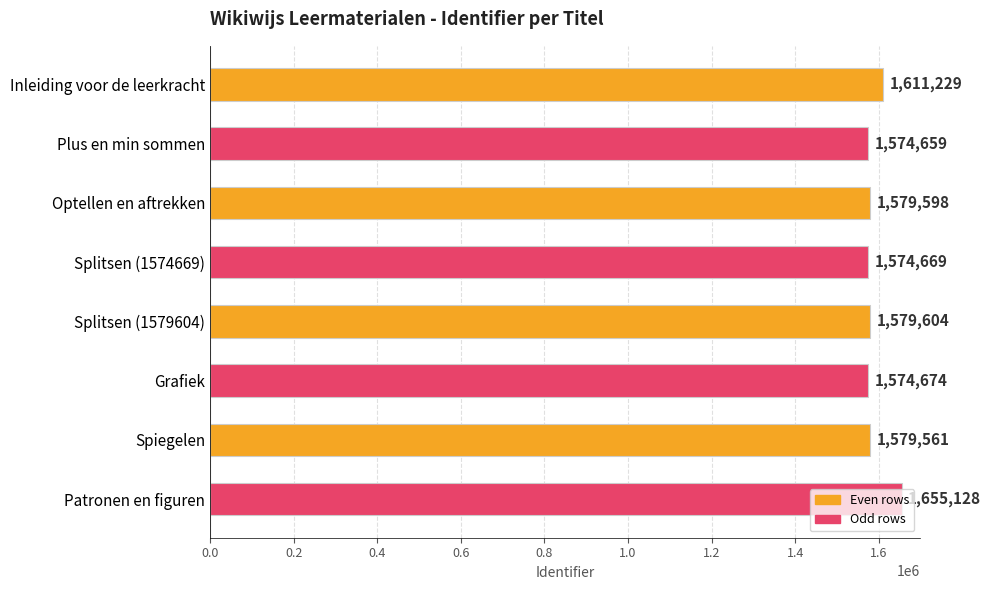

What is the difference between the maximum and minimum values?

80469